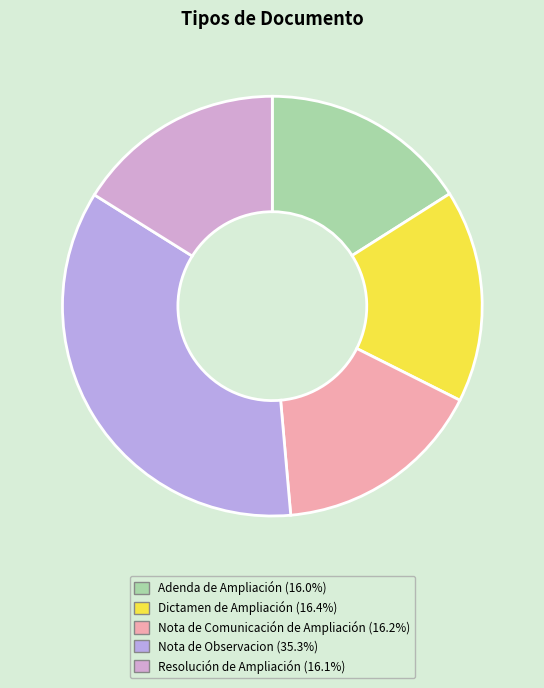

To the nearest percent, what portion does Dictamen de Ampliación represent?

16%